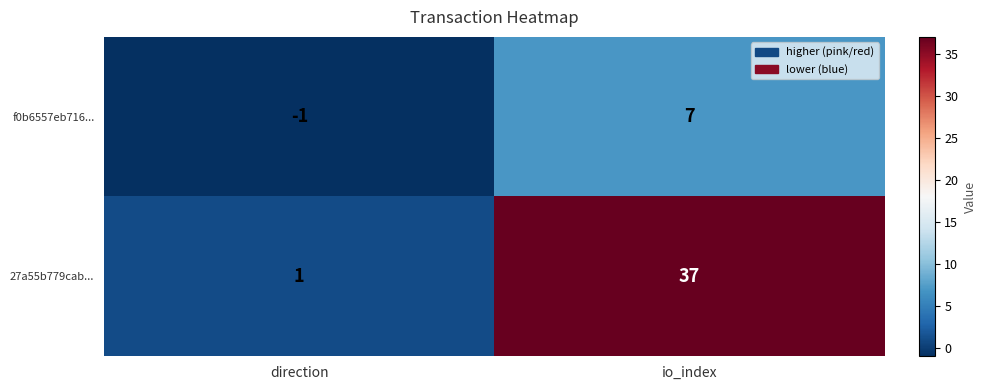

Between direction and io_index, which series saw the biggest shift?

27a55b779cab...